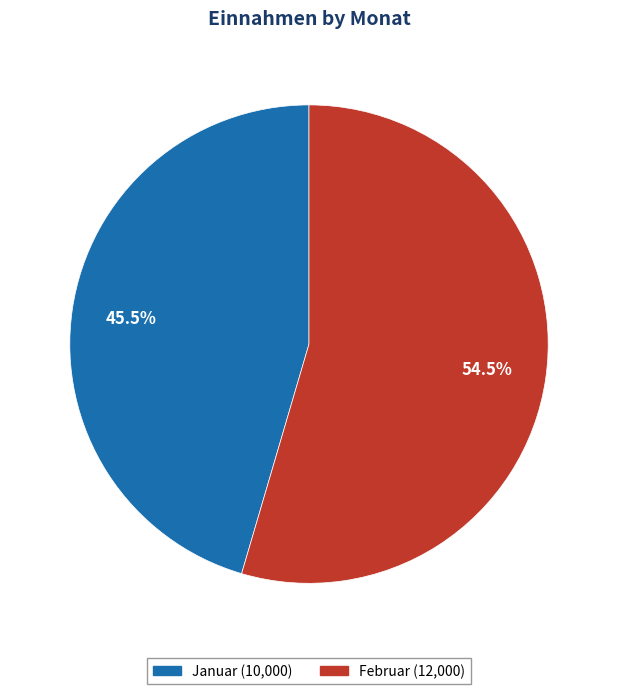

Between Januar and Februar, which is larger?

Februar